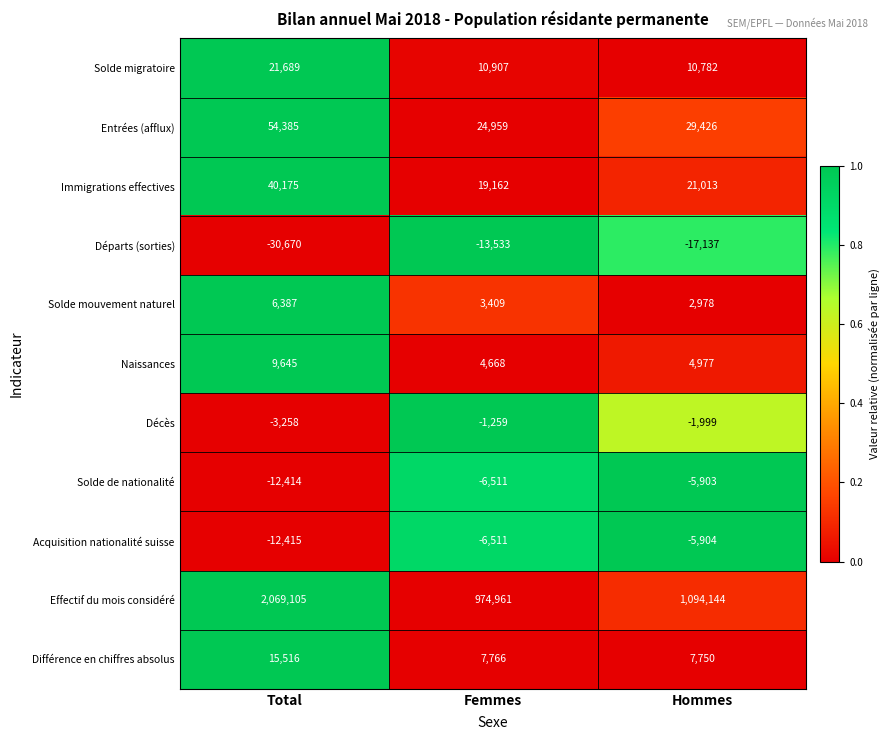

What is the average value of the Entrées (afflux) series?

36257